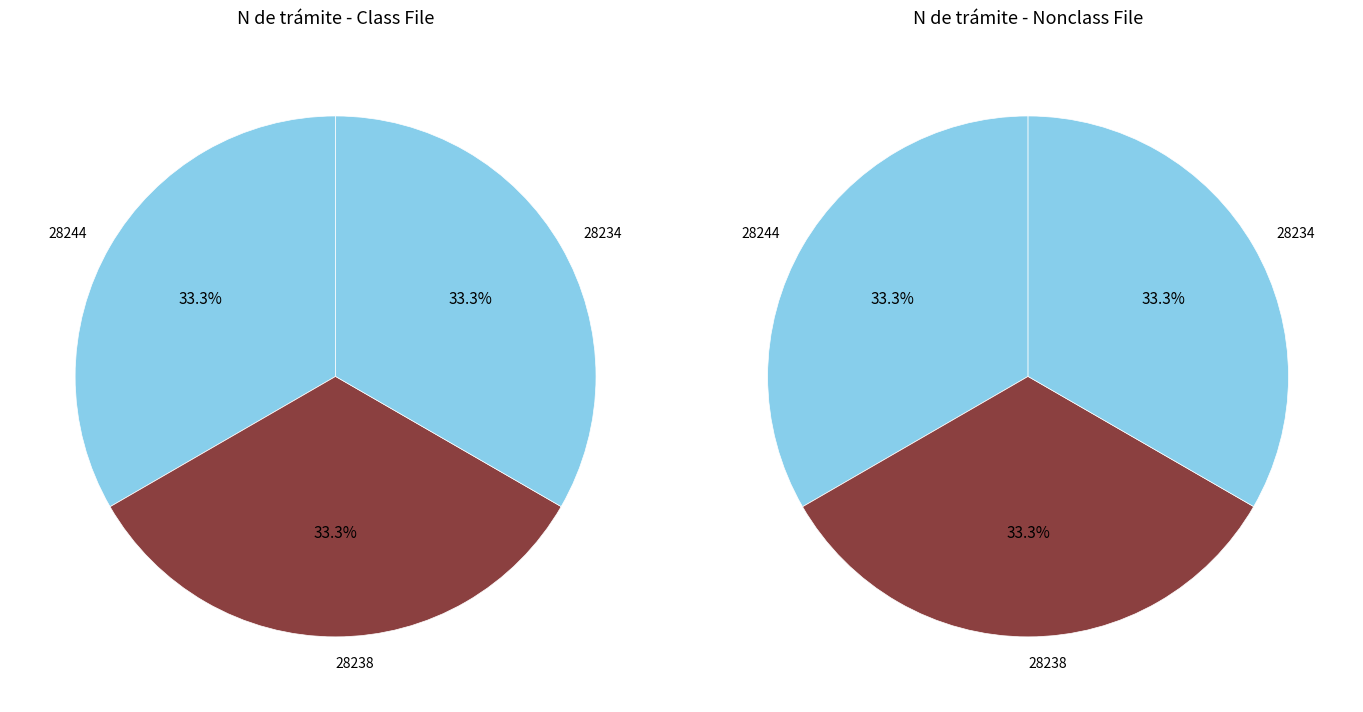

Is there a majority slice in this chart?

No